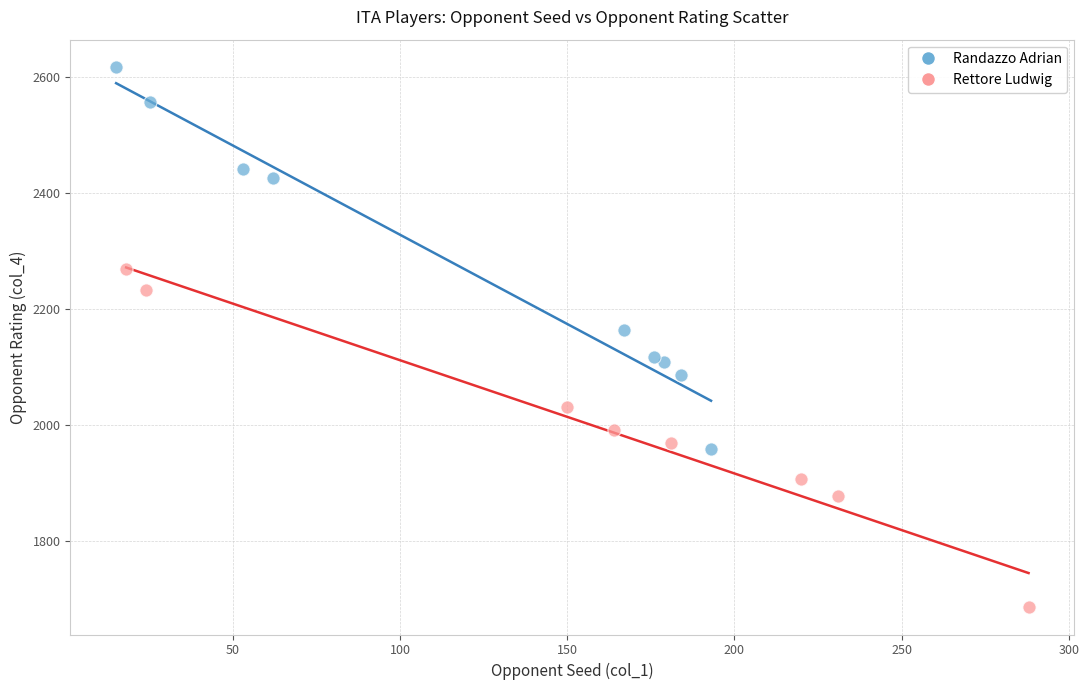

Which series has the largest Y range (max minus min)?

Randazzo Adrian